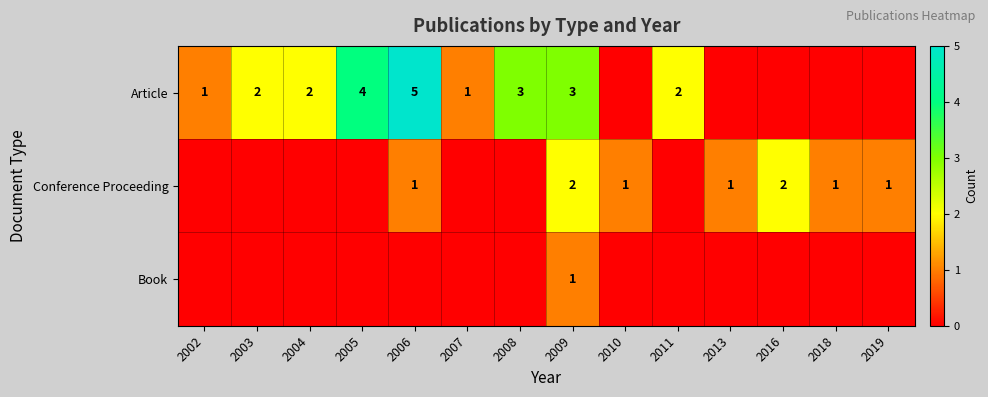

At which category does the chart reach its minimum across all series?

2010